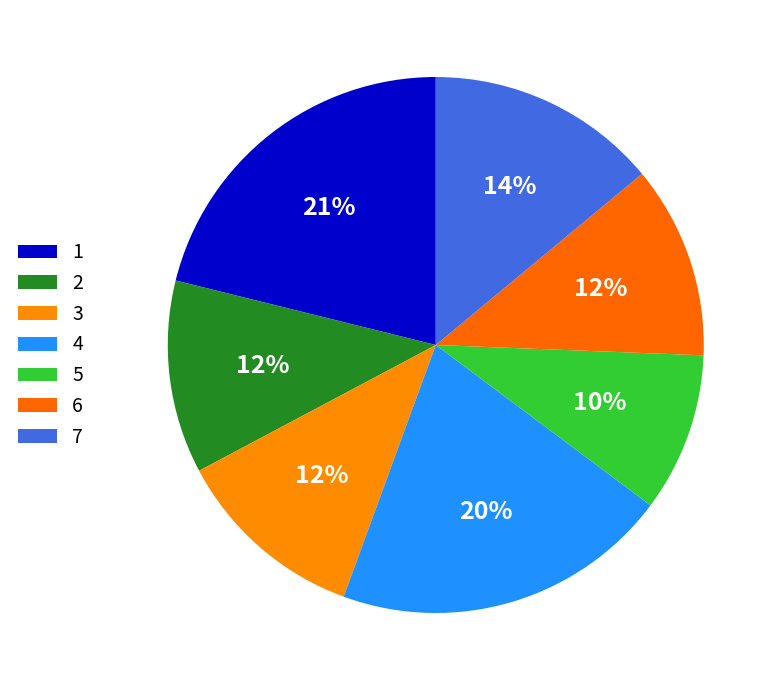

How many segments does this pie chart have?

7